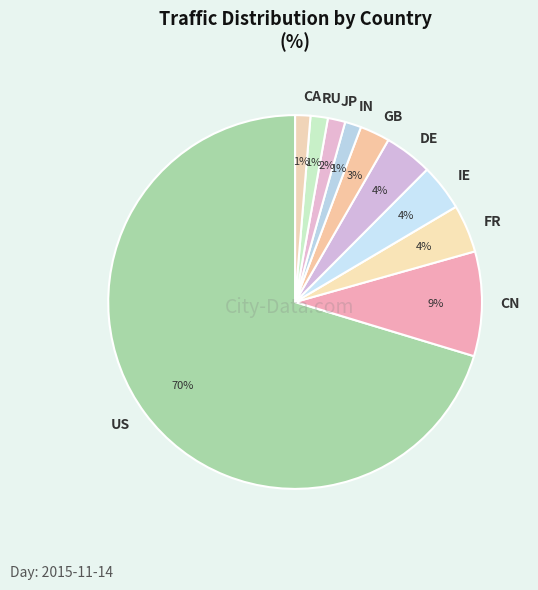

Which slice is the largest?

US